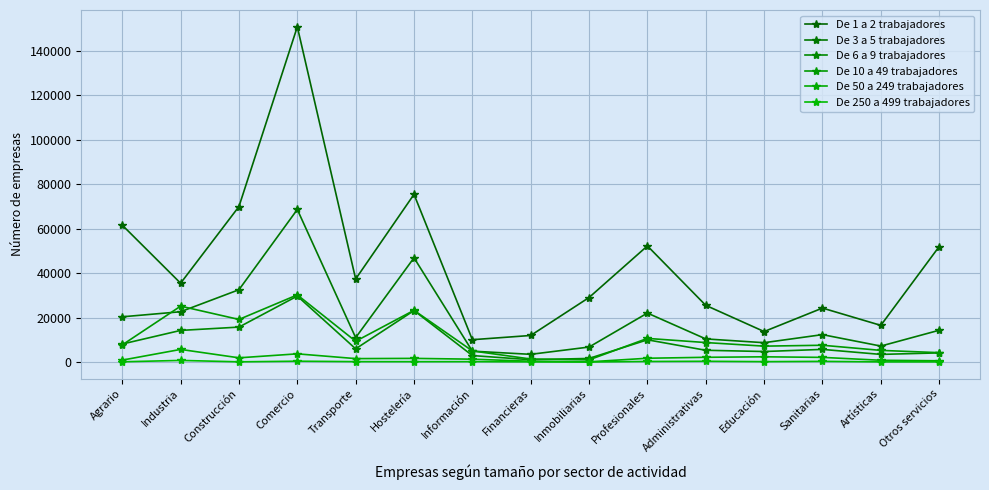

What is the spread (max minus min) of values at Comercio?

150397